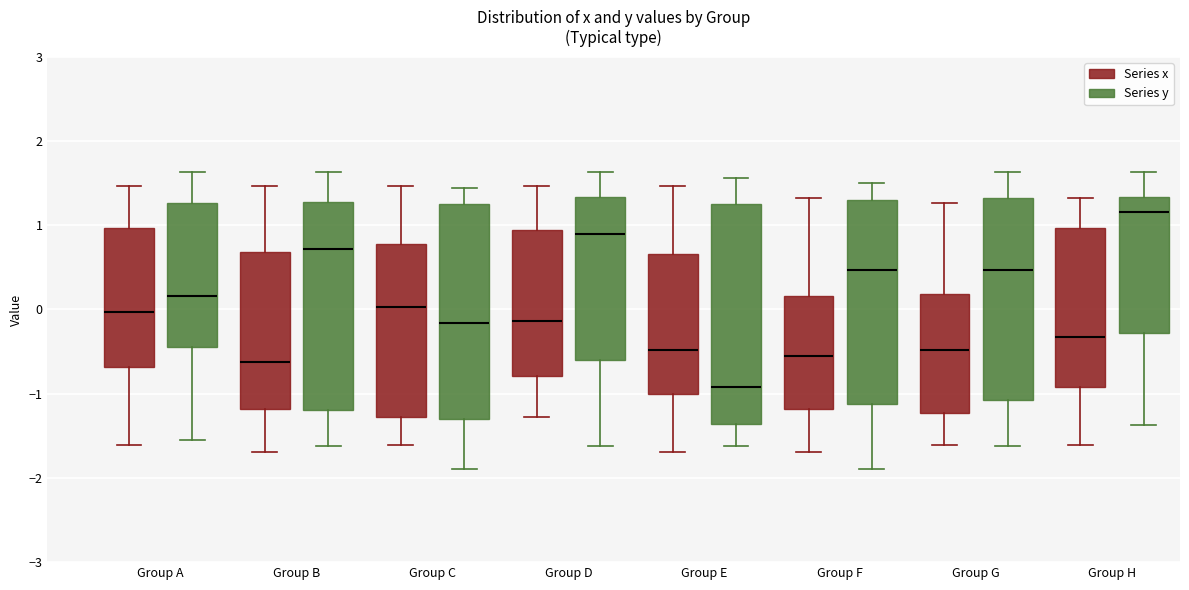

Reading left to right, transcribe this box plot: for each box, give where its median line is, the range the box spans, and where its two whiskers end, as read against the y-axis. The values are not printed on the chart, so give them approximately, as read against the axis.

Group A (Series x): median 0.0, box -0.7 to 1.0, whiskers -1.6 to 1.5
Group A (Series y): median 0.2, box -0.5 to 1.3, whiskers -1.6 to 1.6
Group B (Series x): median -0.6, box -1.2 to 0.7, whiskers -1.7 to 1.5
Group B (Series y): median 0.7, box -1.2 to 1.3, whiskers -1.6 to 1.6
Group C (Series x): median 0.0, box -1.3 to 0.8, whiskers -1.6 to 1.5
Group C (Series y): median -0.2, box -1.3 to 1.3, whiskers -1.9 to 1.4
Group D (Series x): median -0.1, box -0.8 to 0.9, whiskers -1.3 to 1.5
Group D (Series y): median 0.9, box -0.6 to 1.3, whiskers -1.6 to 1.6
Group E (Series x): median -0.5, box -1.0 to 0.7, whiskers -1.7 to 1.5
Group E (Series y): median -0.9, box -1.4 to 1.3, whiskers -1.6 to 1.6
Group F (Series x): median -0.6, box -1.2 to 0.2, whiskers -1.7 to 1.3
Group F (Series y): median 0.5, box -1.1 to 1.3, whiskers -1.9 to 1.5
Group G (Series x): median -0.5, box -1.2 to 0.2, whiskers -1.6 to 1.3
Group G (Series y): median 0.5, box -1.1 to 1.3, whiskers -1.6 to 1.6
Group H (Series x): median -0.3, box -0.9 to 1.0, whiskers -1.6 to 1.3
Group H (Series y): median 1.2, box -0.3 to 1.3, whiskers -1.4 to 1.6